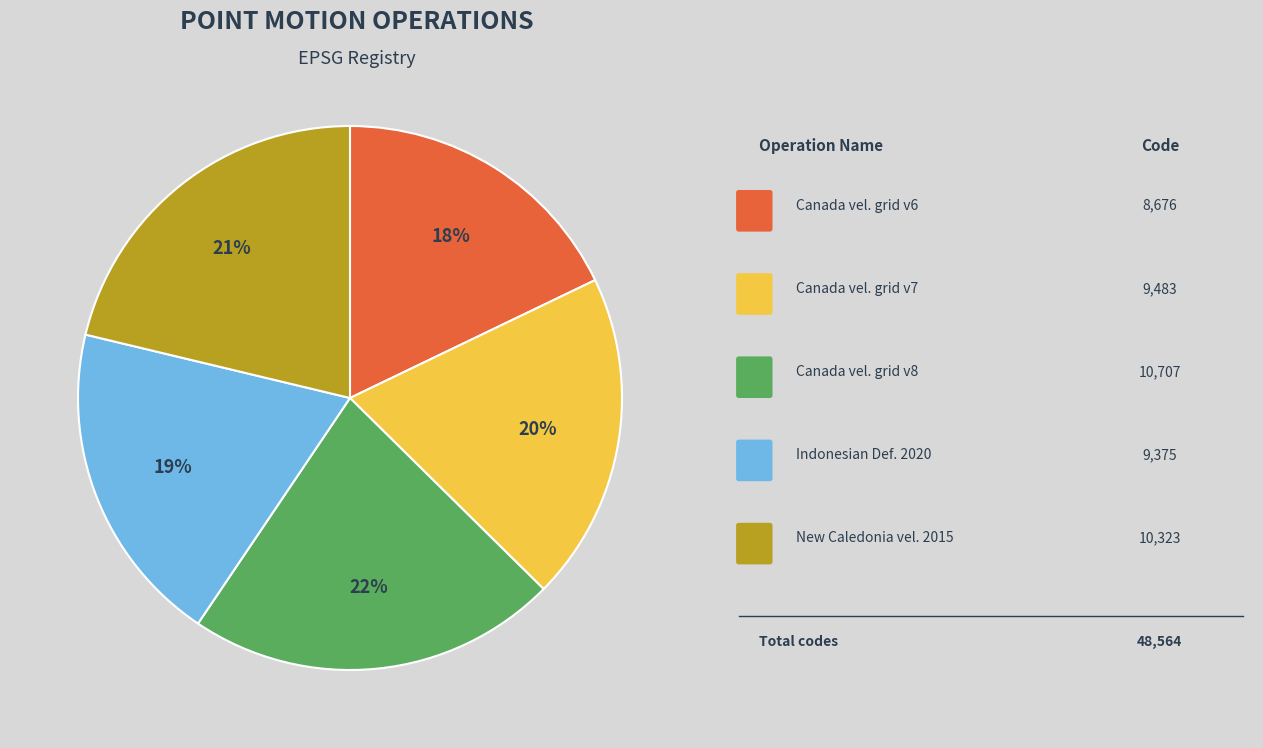

How many slices are in this pie chart?

5